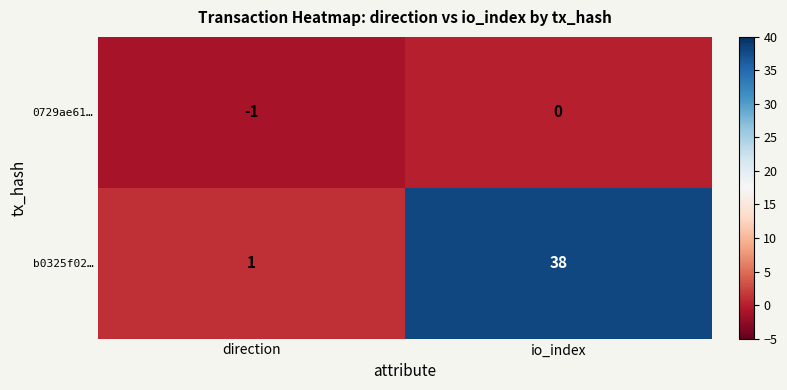

List the series in order of their peak value, highest first.

b0325f02…, 0729ae61…